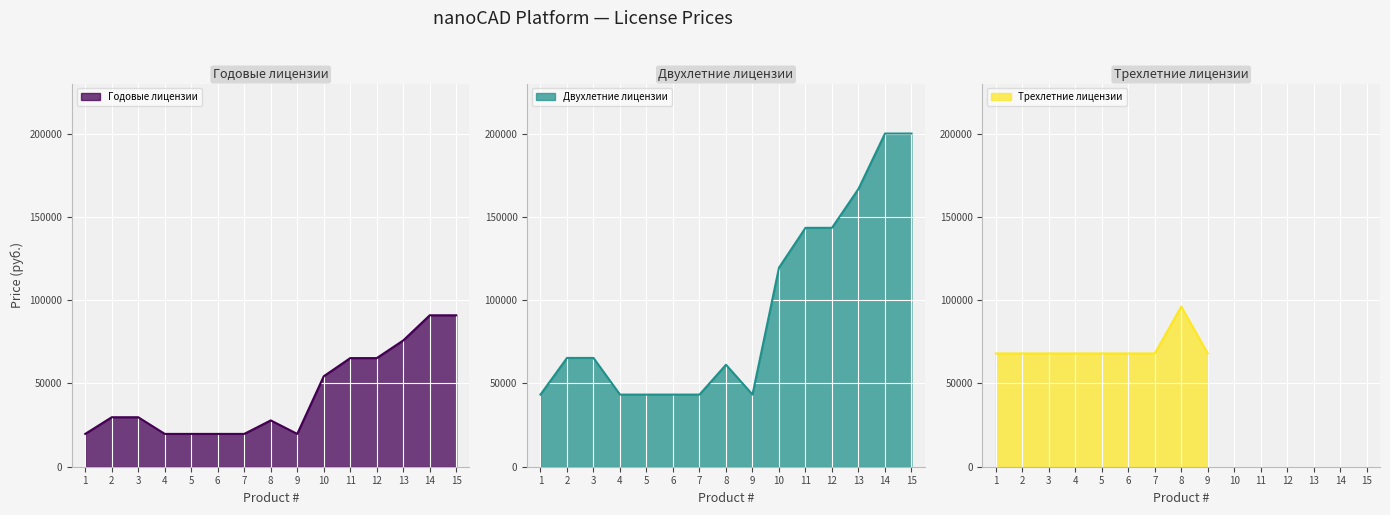

Which series has the largest total across all categories?

Двухлетние лицензии